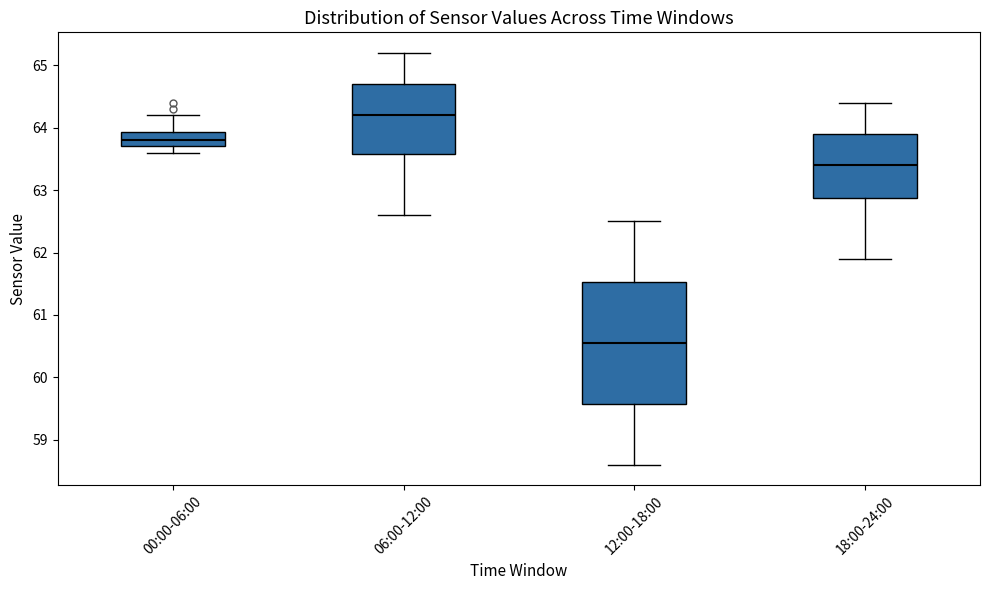

Reading left to right, read every box against the y-axis: the position of its median line, the range the box covers, and the ends of its whiskers. The values are not printed on the chart, so give them approximately, as read against the axis.

00:00-06:00: median 63.8, box 63.7 to 63.9, whiskers 63.6 to 64.2
06:00-12:00: median 64.2, box 63.6 to 64.7, whiskers 62.6 to 65.2
12:00-18:00: median 60.6, box 59.6 to 61.5, whiskers 58.6 to 62.5
18:00-24:00: median 63.4, box 62.9 to 63.9, whiskers 61.9 to 64.4